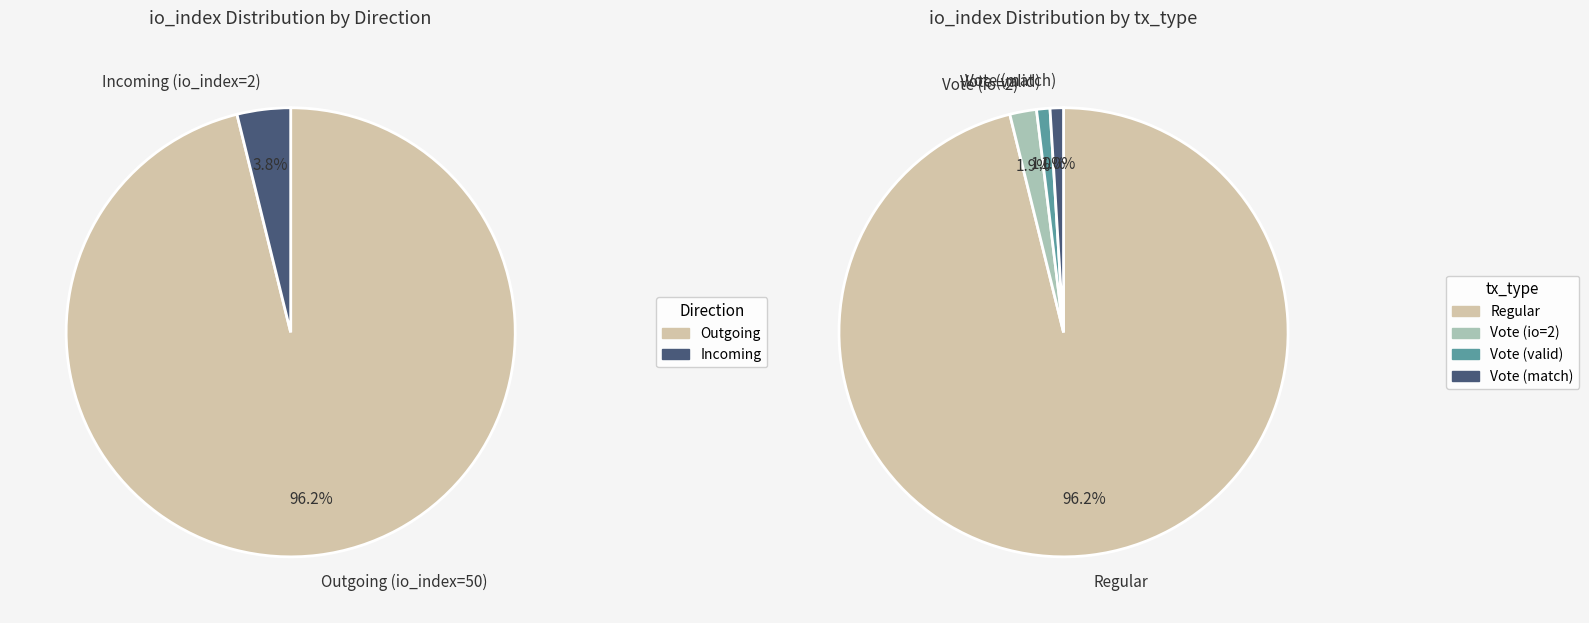

Does Regular account for over 50% of the chart?

Yes